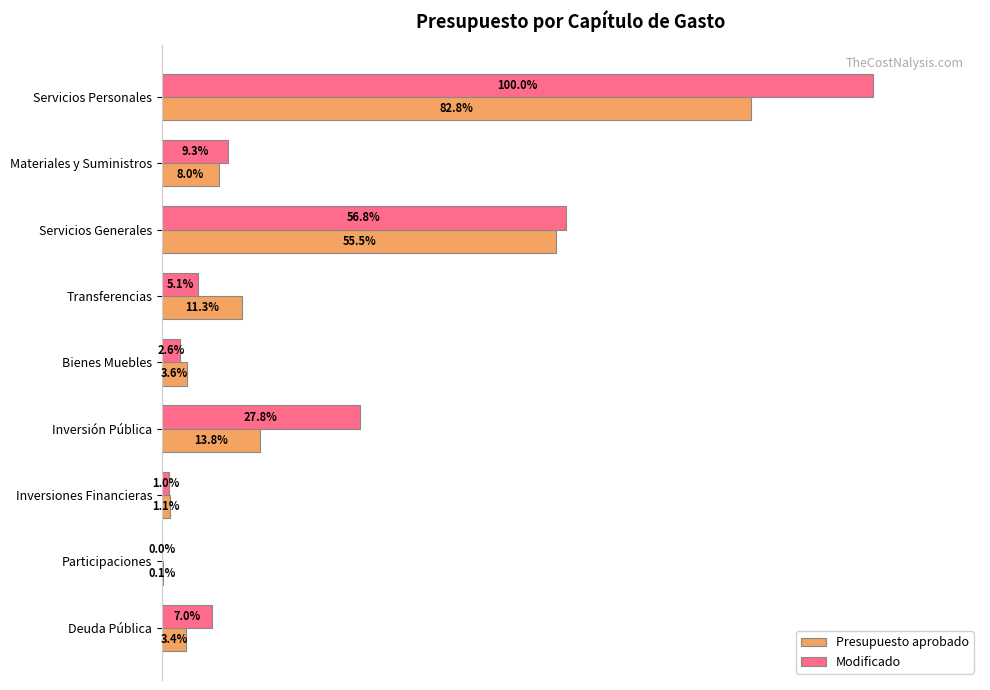

What are all the series names shown in the legend?

Presupuesto aprobado, Modificado